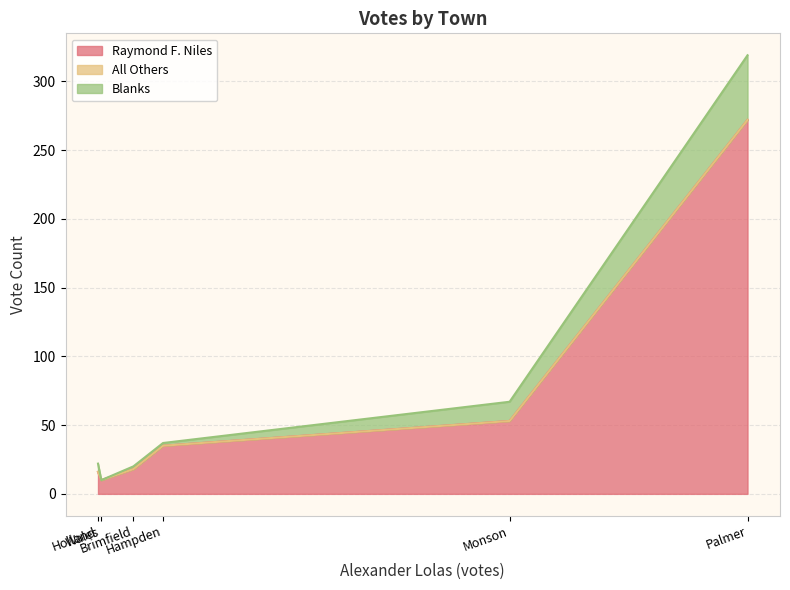

Reading left to right, what are all the values shown in this chart?

Raymond F. Niles: Brimfield=18	Hampden=35	Holland=16	Monson=53	Palmer=272	Wales=10
All Others: Brimfield=0	Hampden=0	Holland=0	Monson=0	Palmer=0	Wales=0
Blanks: Brimfield=2	Hampden=2	Holland=6	Monson=14	Palmer=47	Wales=0